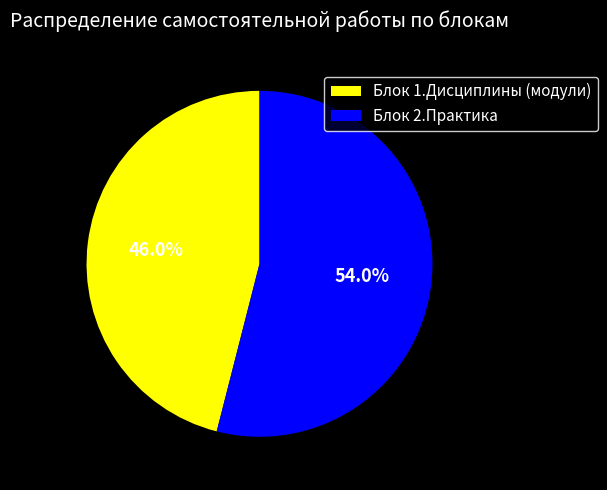

Count the number of slices in the pie.

2